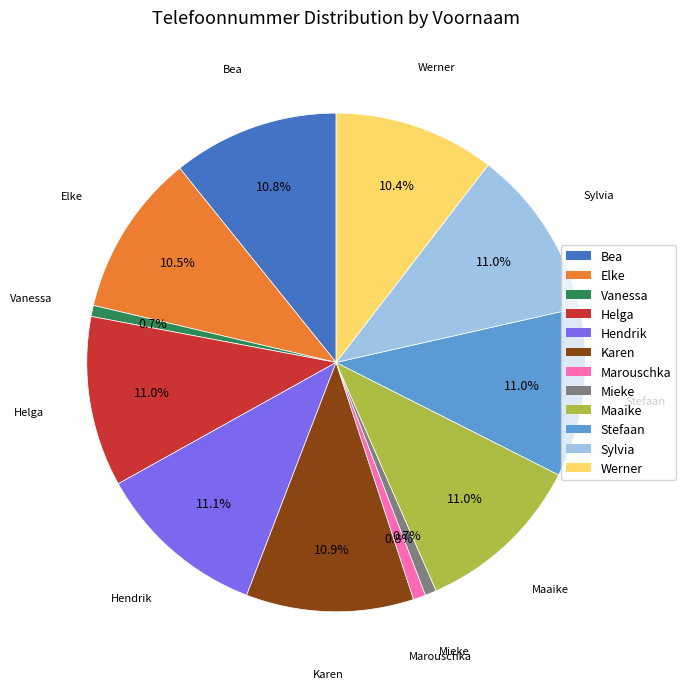

To the nearest percent, what portion does Hendrik represent?

11%